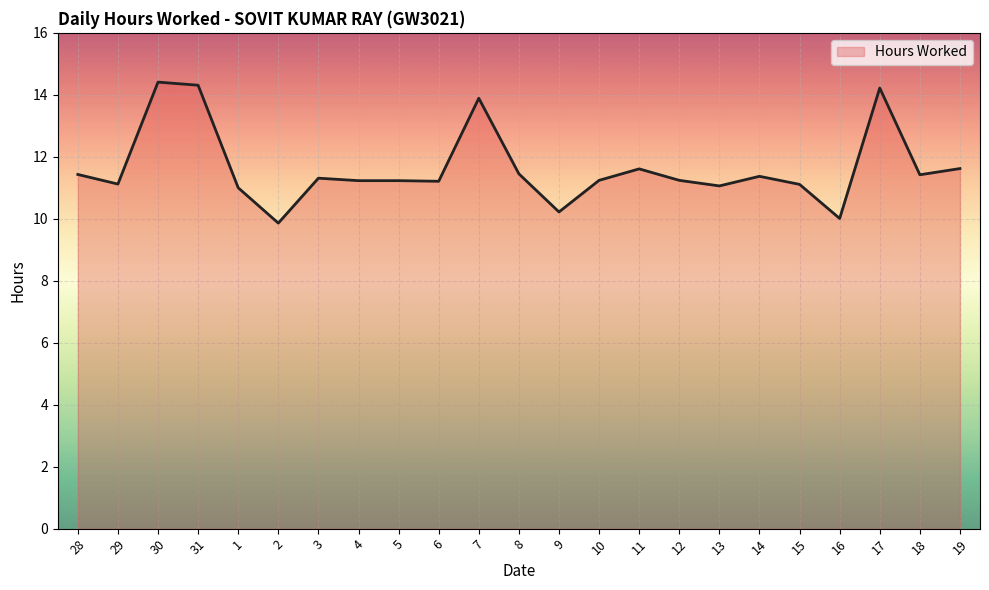

Where does the data first go above 11?

28